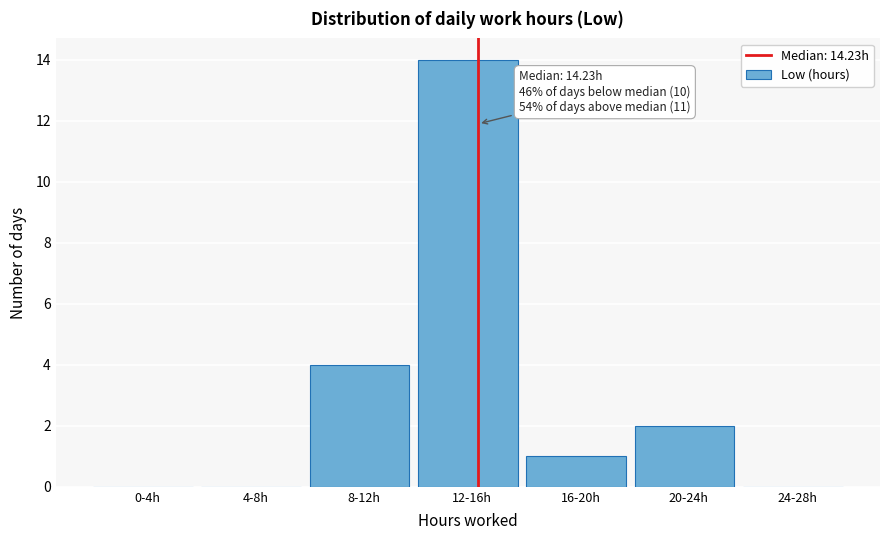

Reading left to right, extract all data points from this chart.

0-4h=0	4-8h=0	8-12h=4	12-16h=14	16-20h=1	20-24h=2	24-28h=0